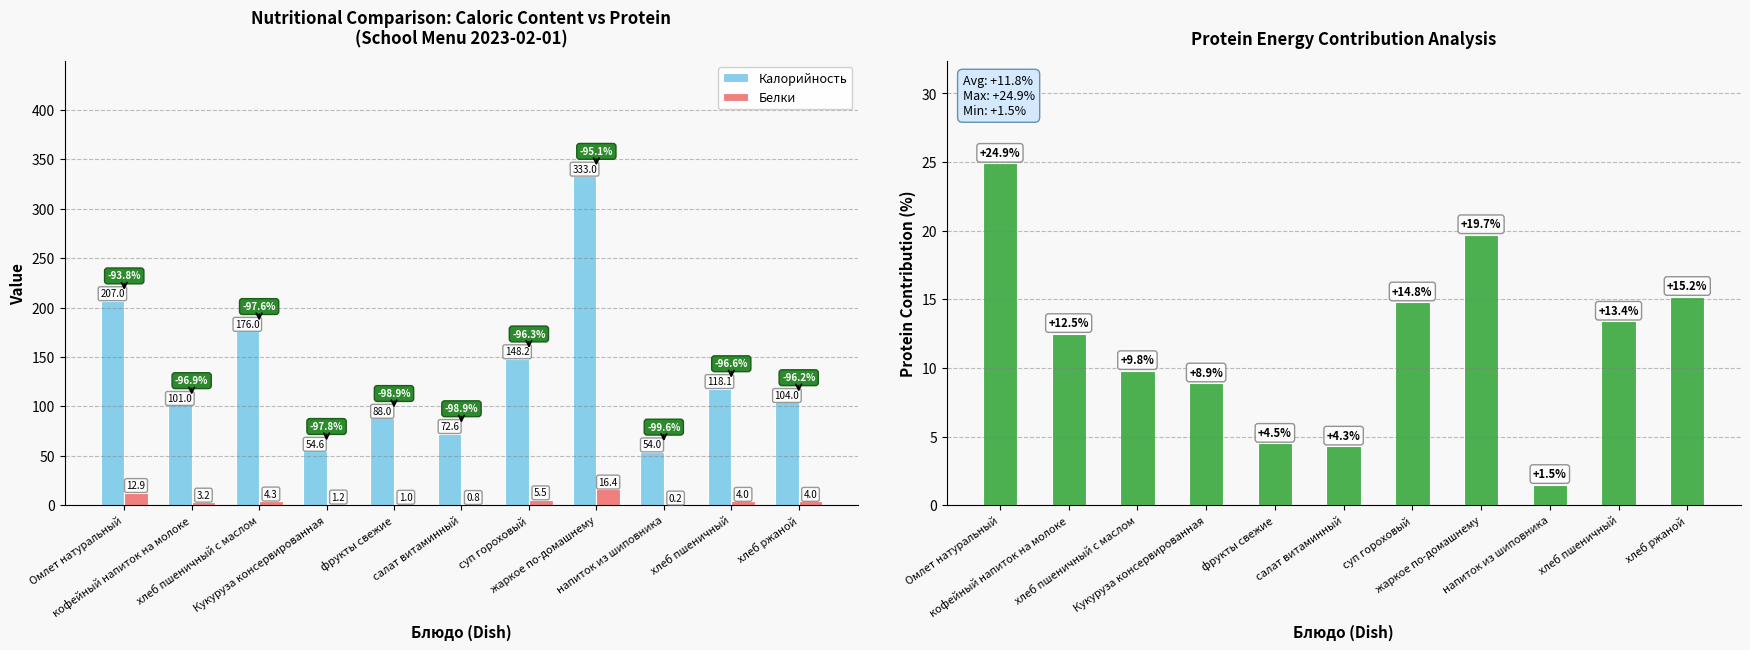

The value of Protein % of Calories at суп гороховый is 22.3. True or false?

False